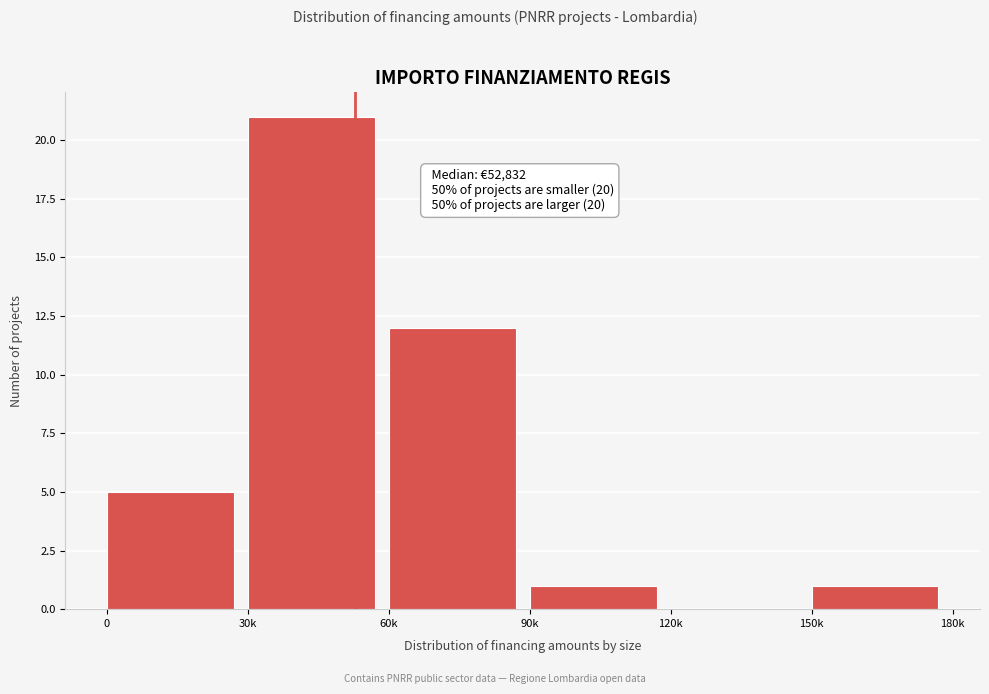

Reading left to right, list all the values displayed in this chart.

0=5	30k=21	60k=12	90k=1	120k=0	150k=1